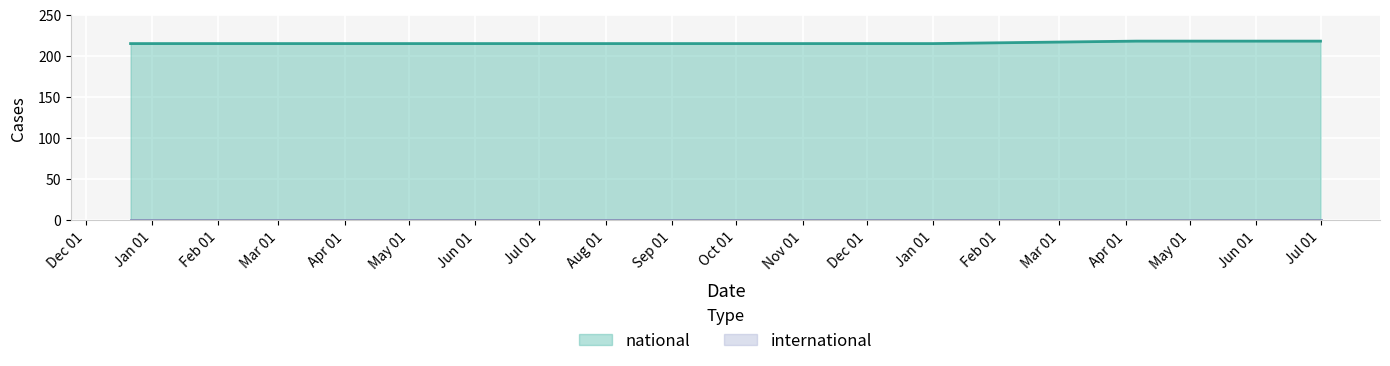

What is the label of the 5th point from the right?

2018-07-11